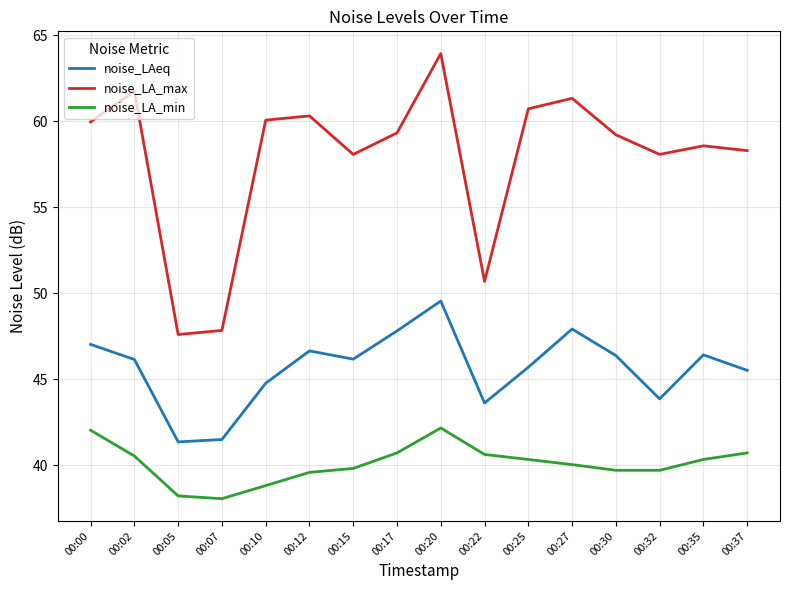

Which category has the highest value in the noise_LAeq series?

00:20